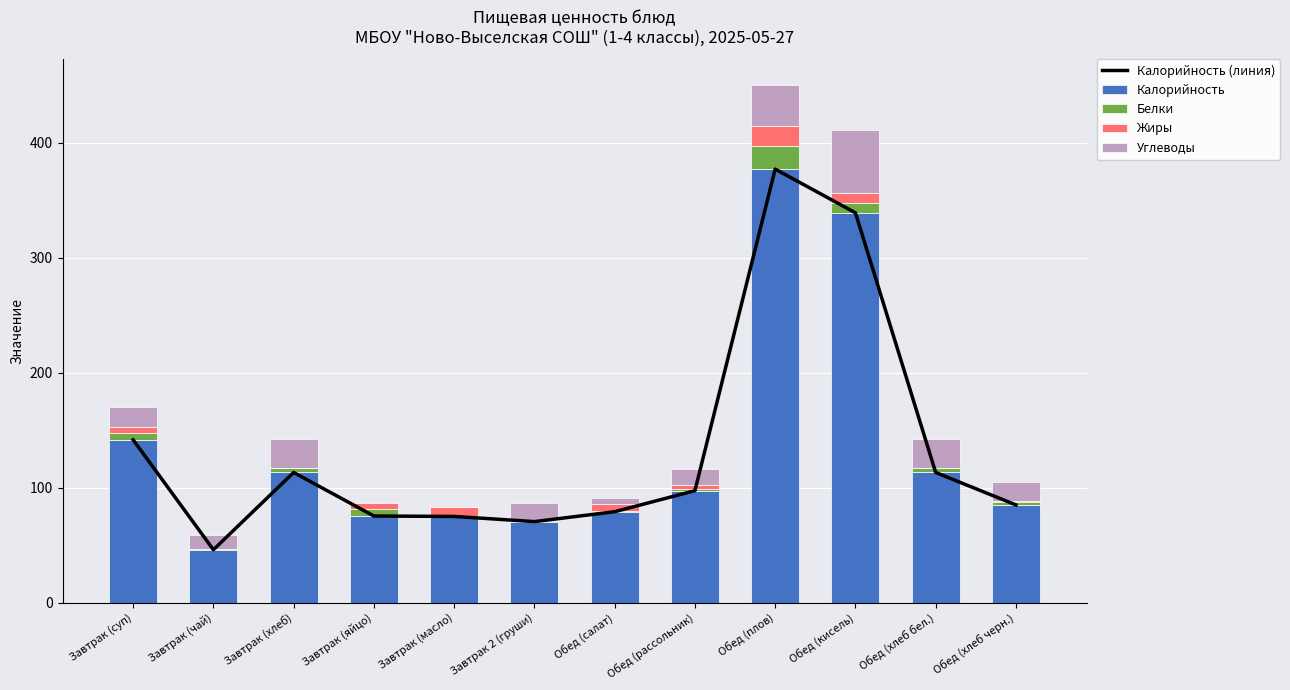

What is the approximate value of Калорийность (линия) at Обед (салат)?

79.1